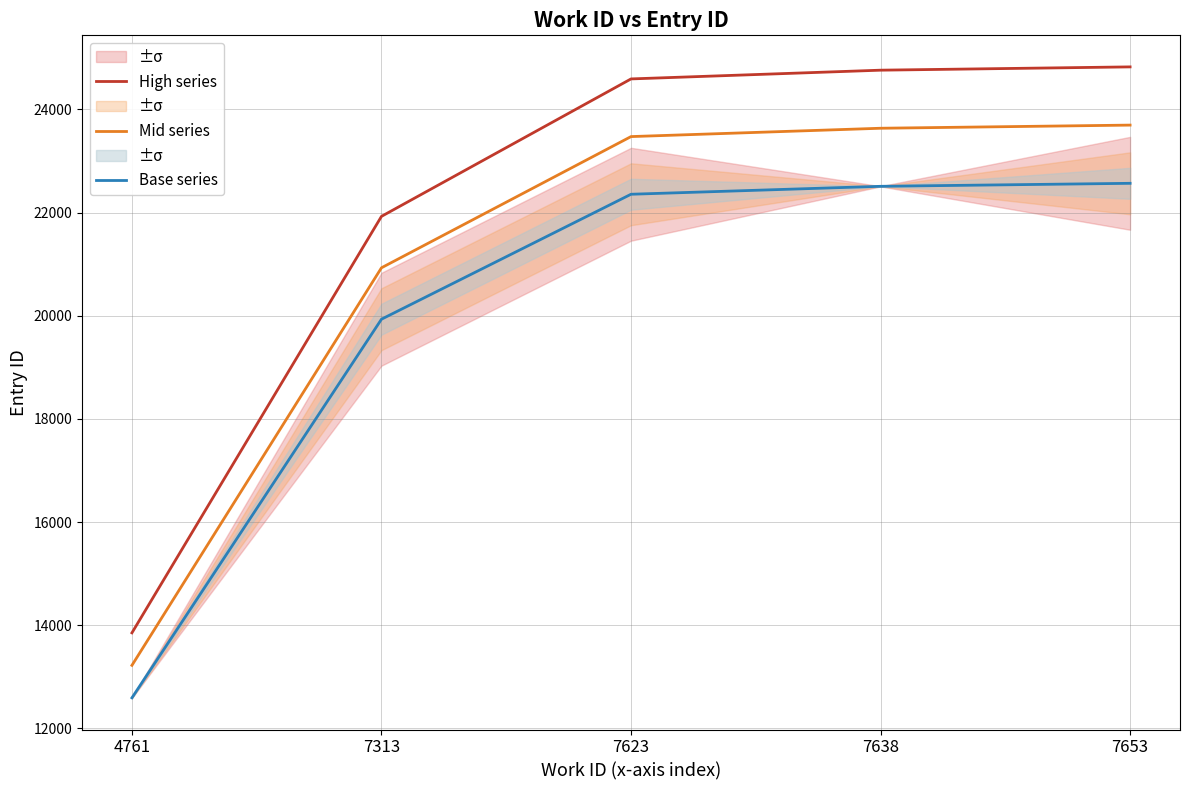

What is the value of the Mid series point at the 2nd from the left?

20929.7